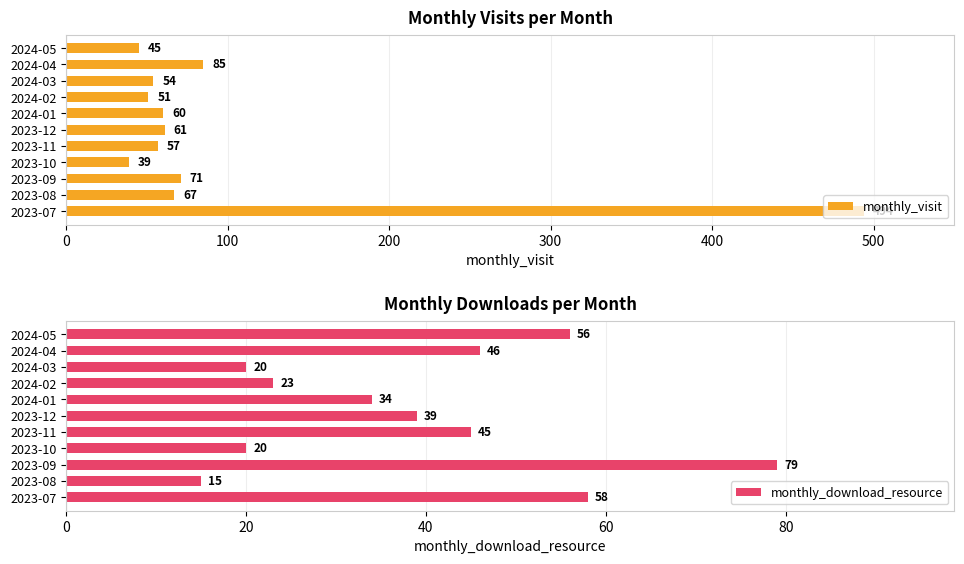

What is the lowest value of the monthly_download_resource series?

15